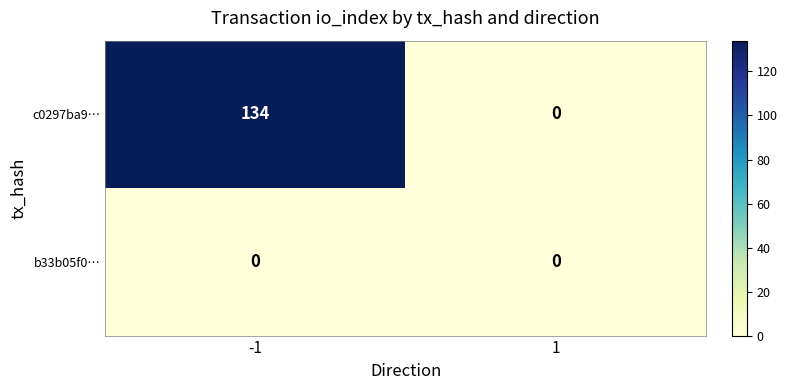

Which series changed the most between -1 and 1?

c0297ba9…